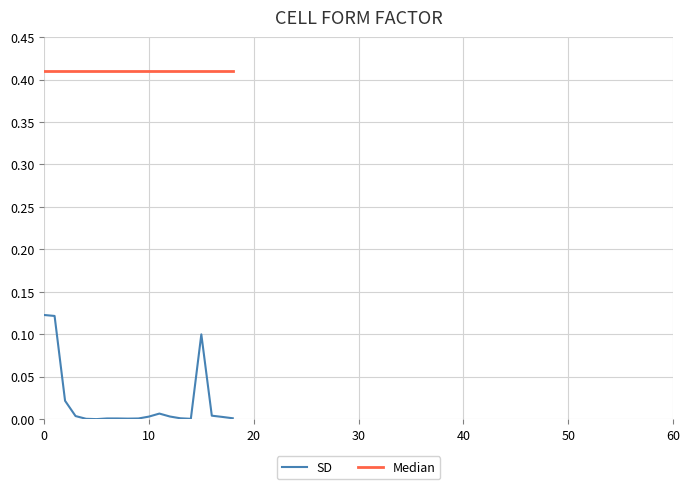

List the series in order of their peak value, lowest first.

SD, Median